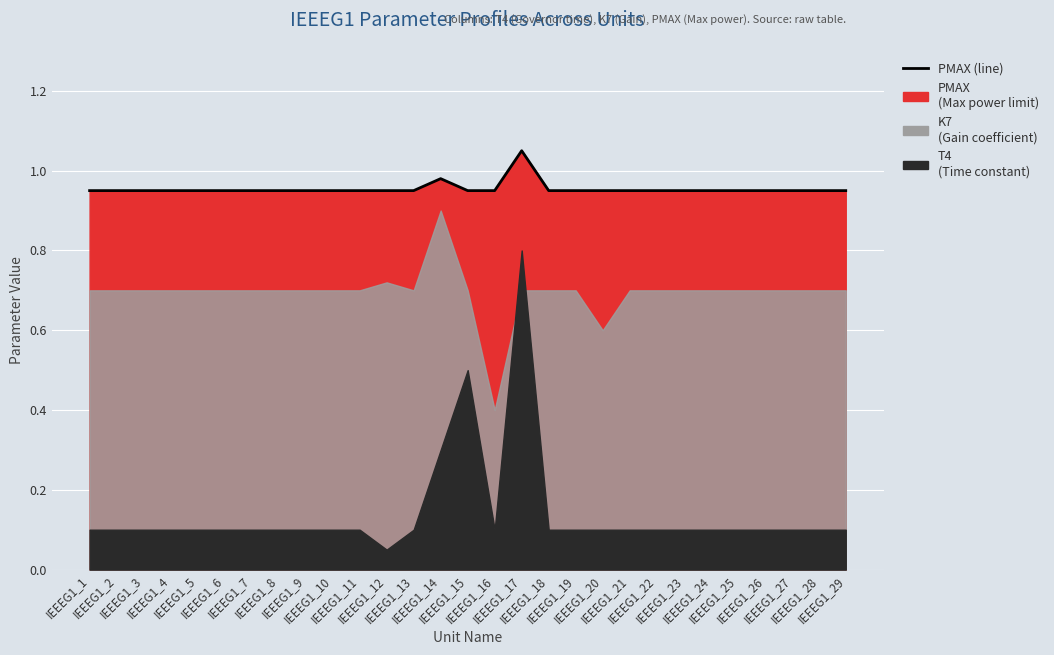

What is the value of the 5th point from the left?

0.9